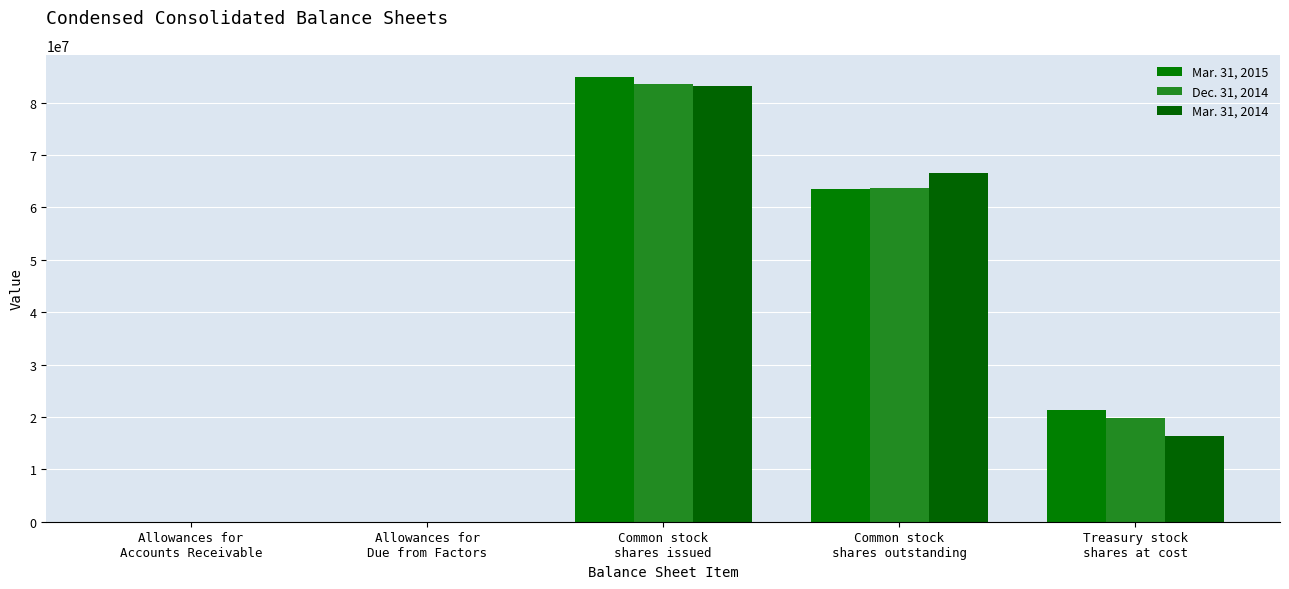

What is the difference between the Mar. 31, 2015 values at Allowances for
Accounts Receivable and Treasury stock
shares at cost?

21298950